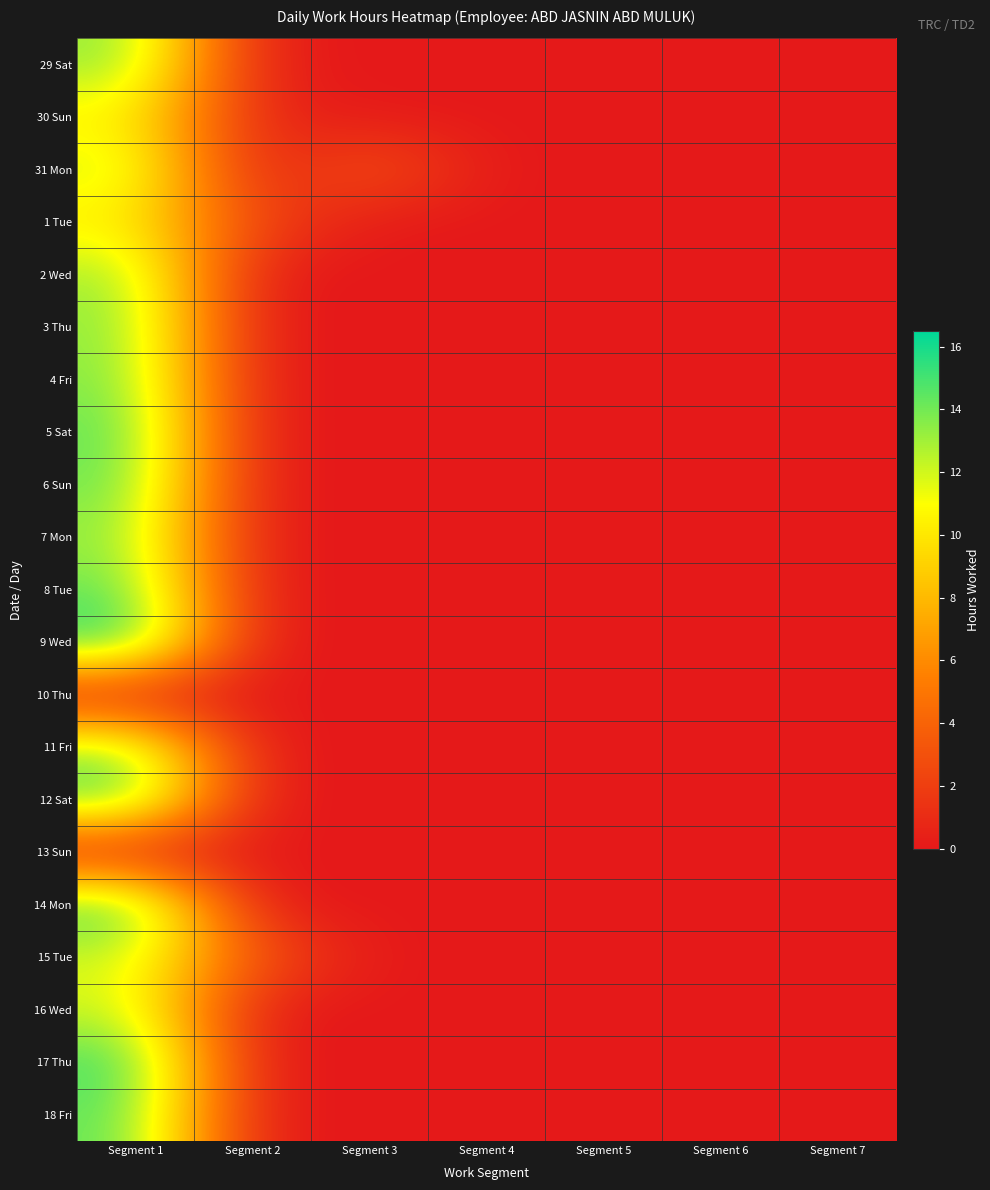

How many series are shown in this chart?

21